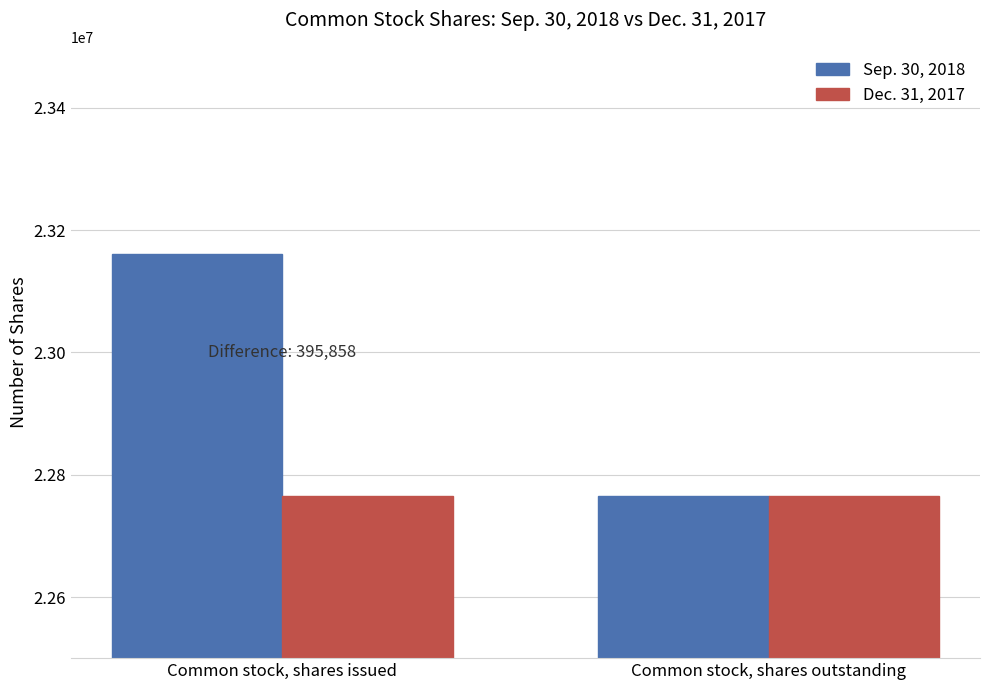

Which category has the lowest value in the Sep. 30, 2018 series?

Common stock, shares outstanding